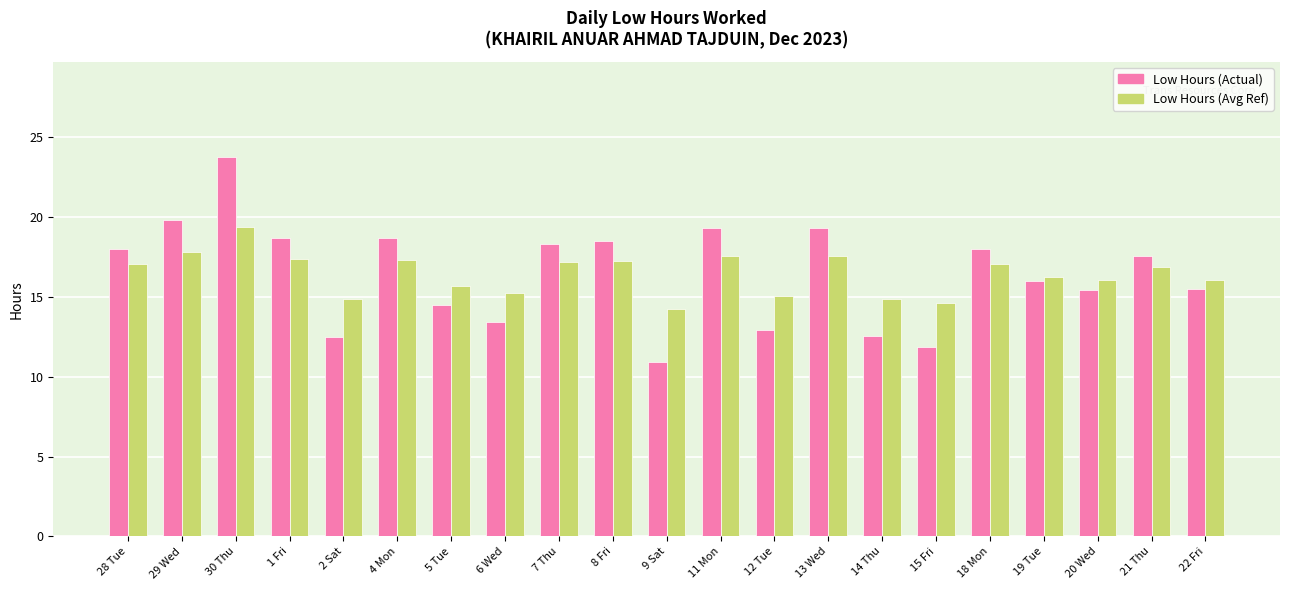

What is the sum of all Low Hours (Actual) values?

345.7